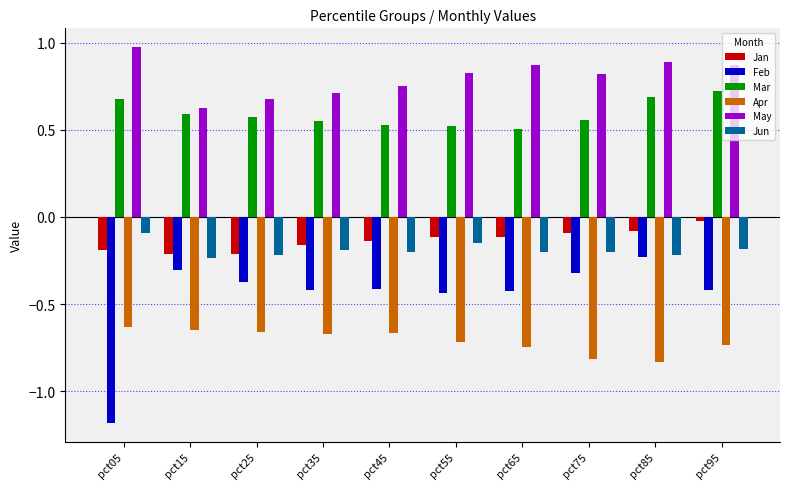

Is it true that May equals 0.7 at pct45?

True